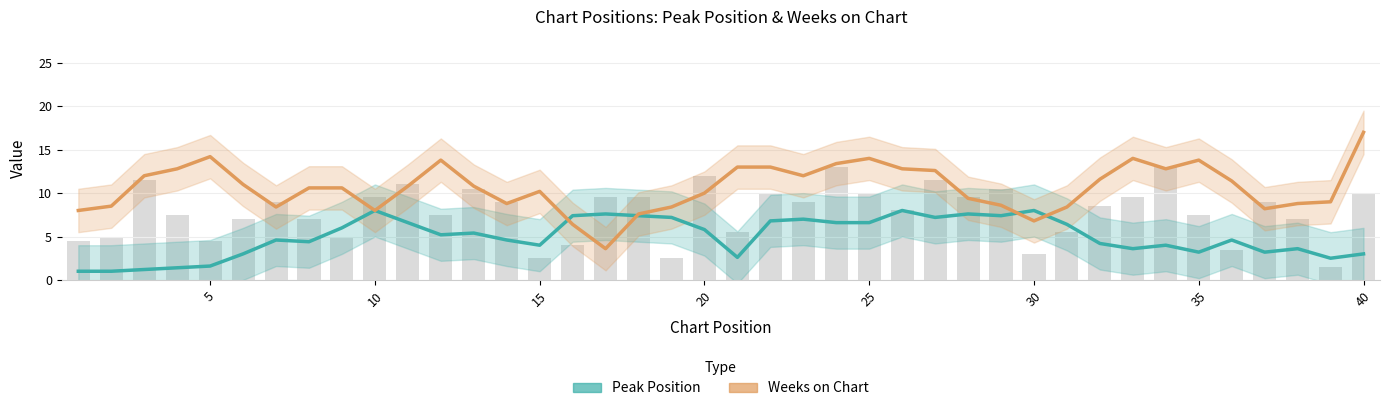

At which category is the sum across all series the highest?

25